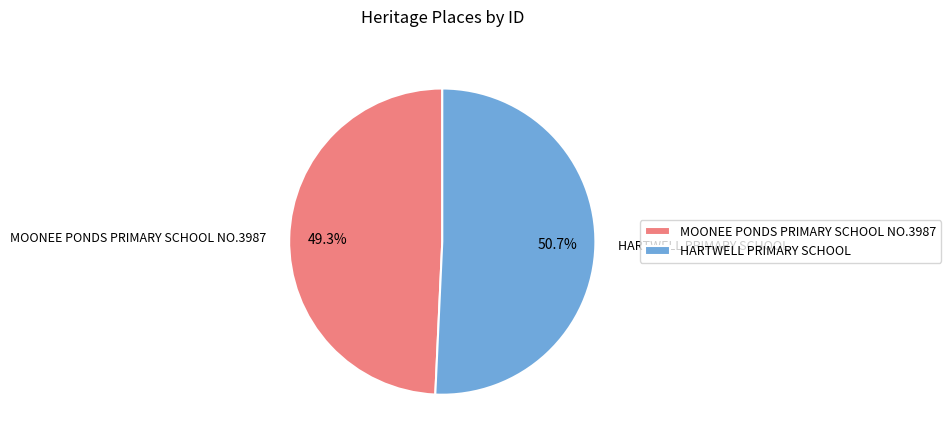

How much of the chart is everything except MOONEE PONDS PRIMARY SCHOOL NO.3987?

50.7%